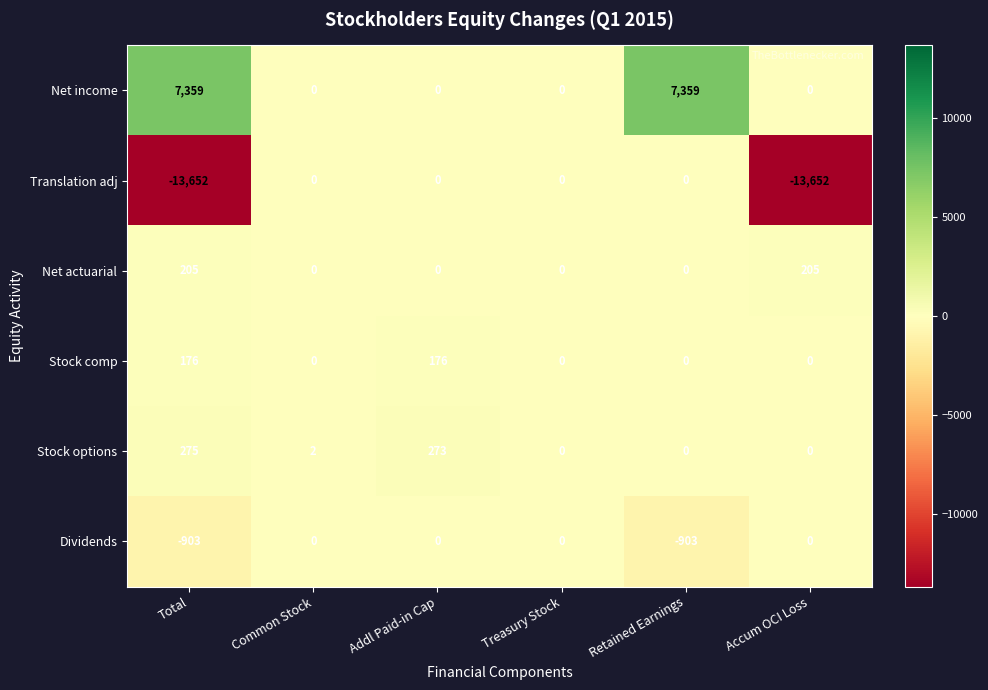

What is the sum of the Net income values at Retained Earnings and Accum OCI Loss?

7359